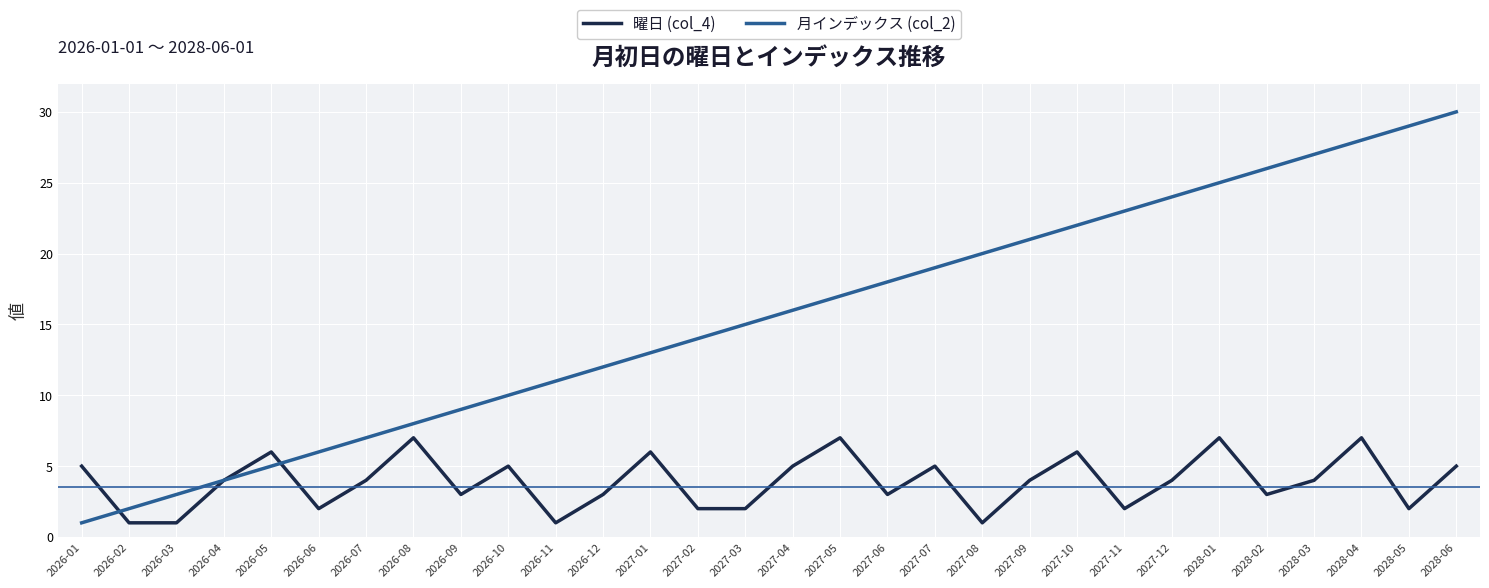

How many 曜日 (col_4) values are between 2 and 5?

19